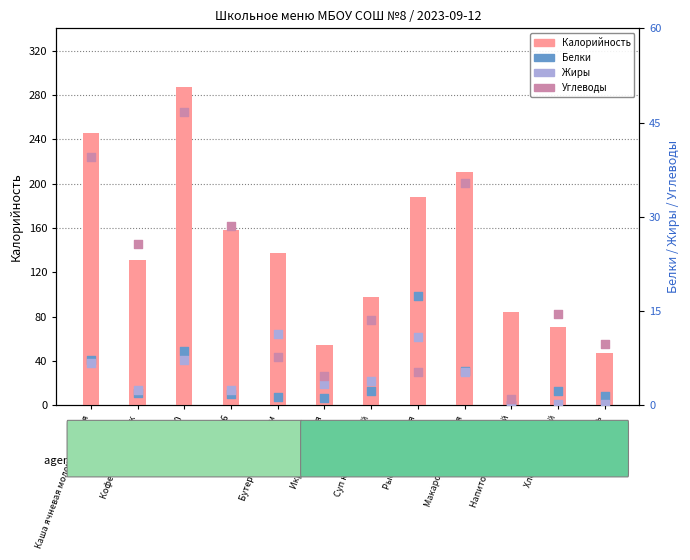

At how many categories does at least one series exceed 173?

4